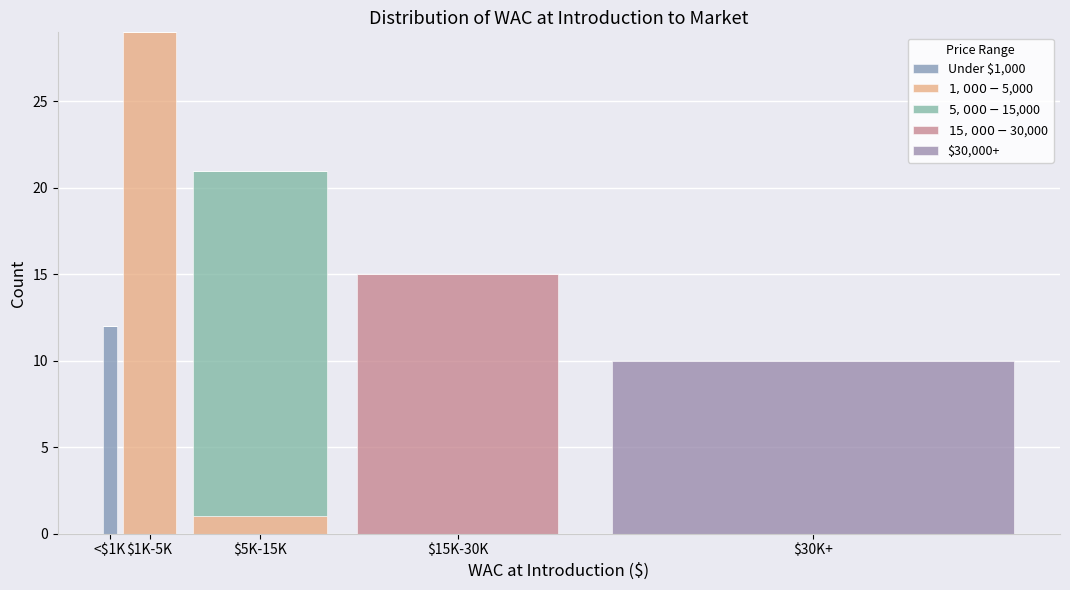

How many data points does each series have?

5